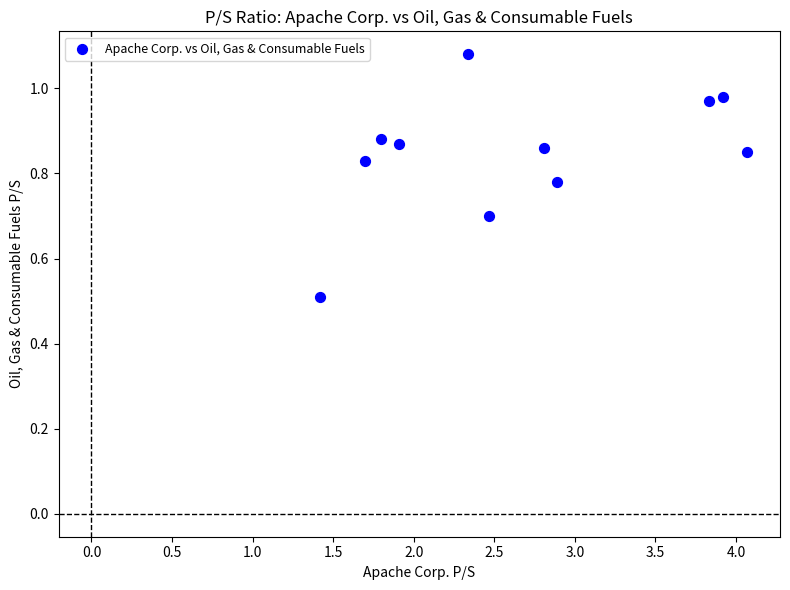

What Y value in the scatter plot is closest to 0?

0.5